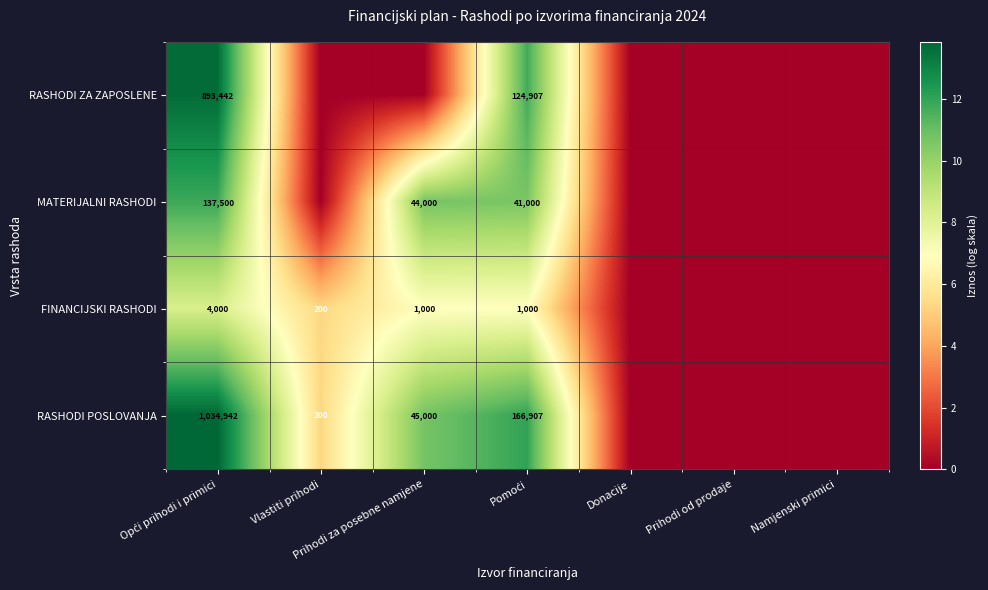

The value of MATERIJALNI RASHODI at Prihodi za posebne namjene is 44000. True or false?

True